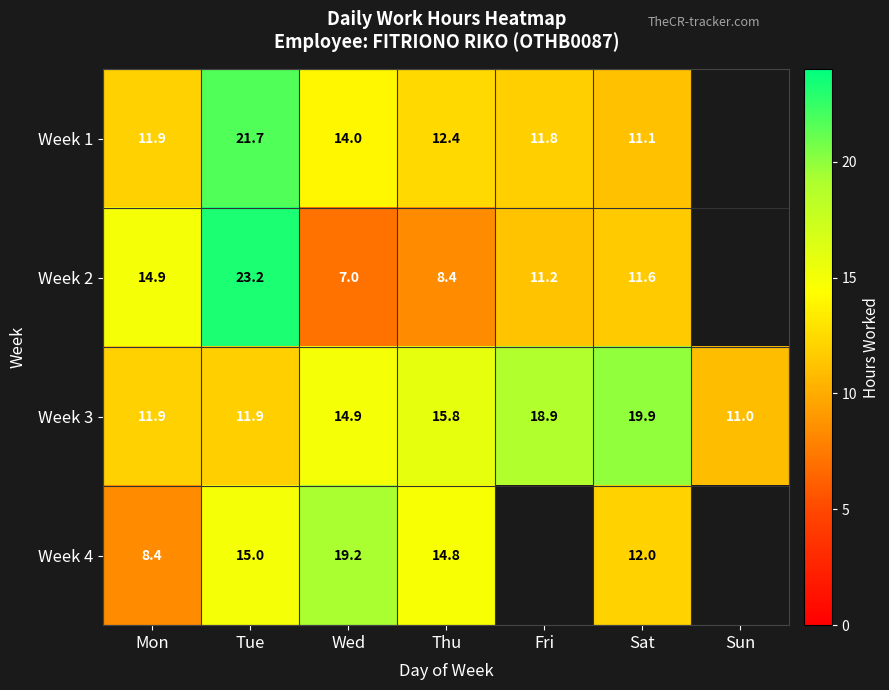

Between Tue and Wed, which is larger?

Tue